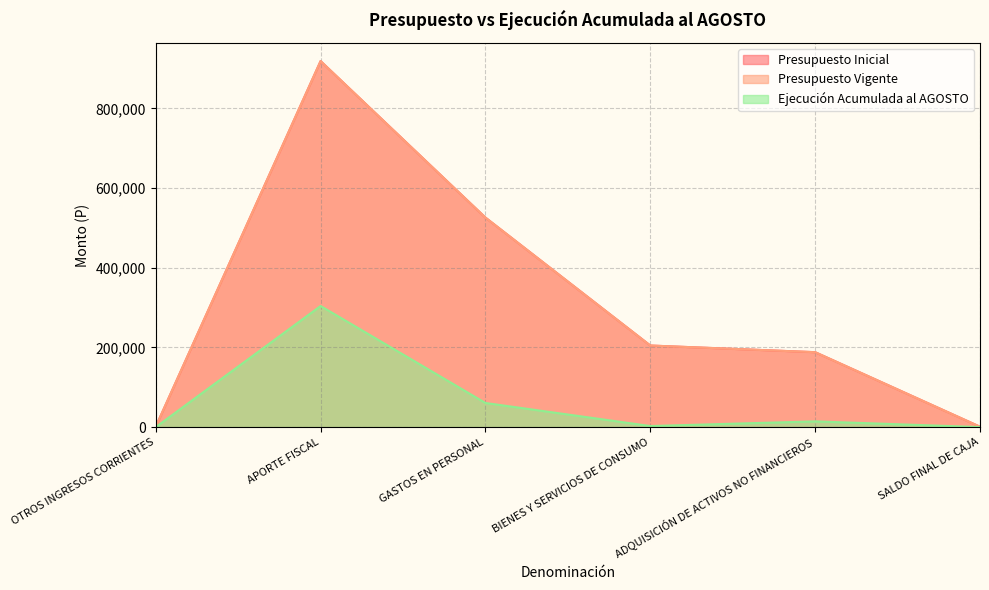

List the labels in order of Ejecución Acumulada al AGOSTO value, smallest first.

OTROS INGRESOS CORRIENTES, SALDO FINAL DE CAJA, BIENES Y SERVICIOS DE CONSUMO, ADQUISICIÓN DE ACTIVOS NO FINANCIEROS, GASTOS EN PERSONAL, APORTE FISCAL